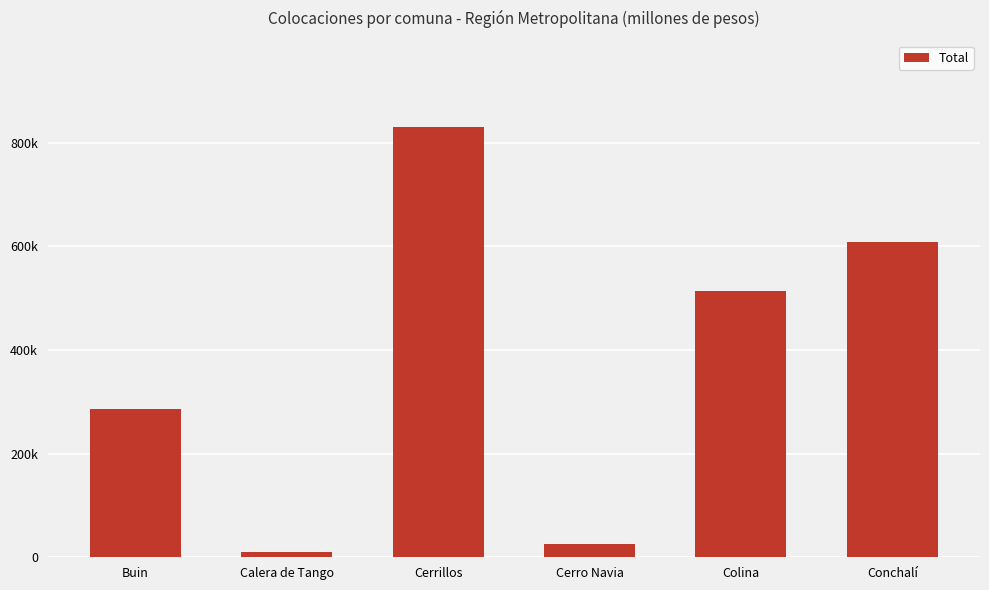

How many bars are there in total?

6